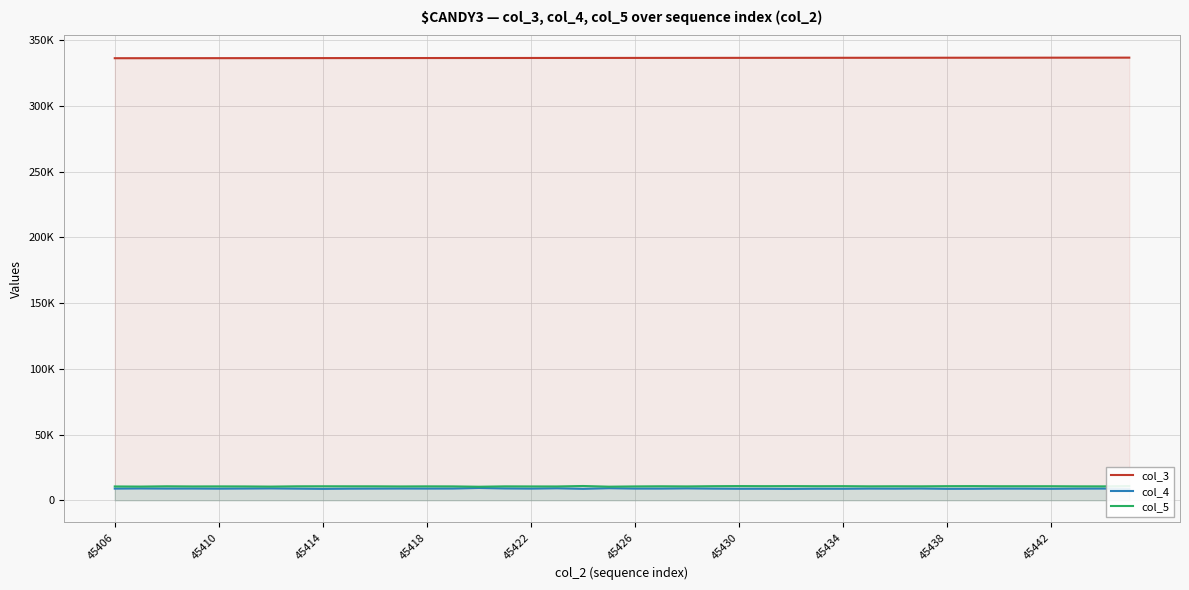

True or false: col_5 and col_4 cross at least once.

False